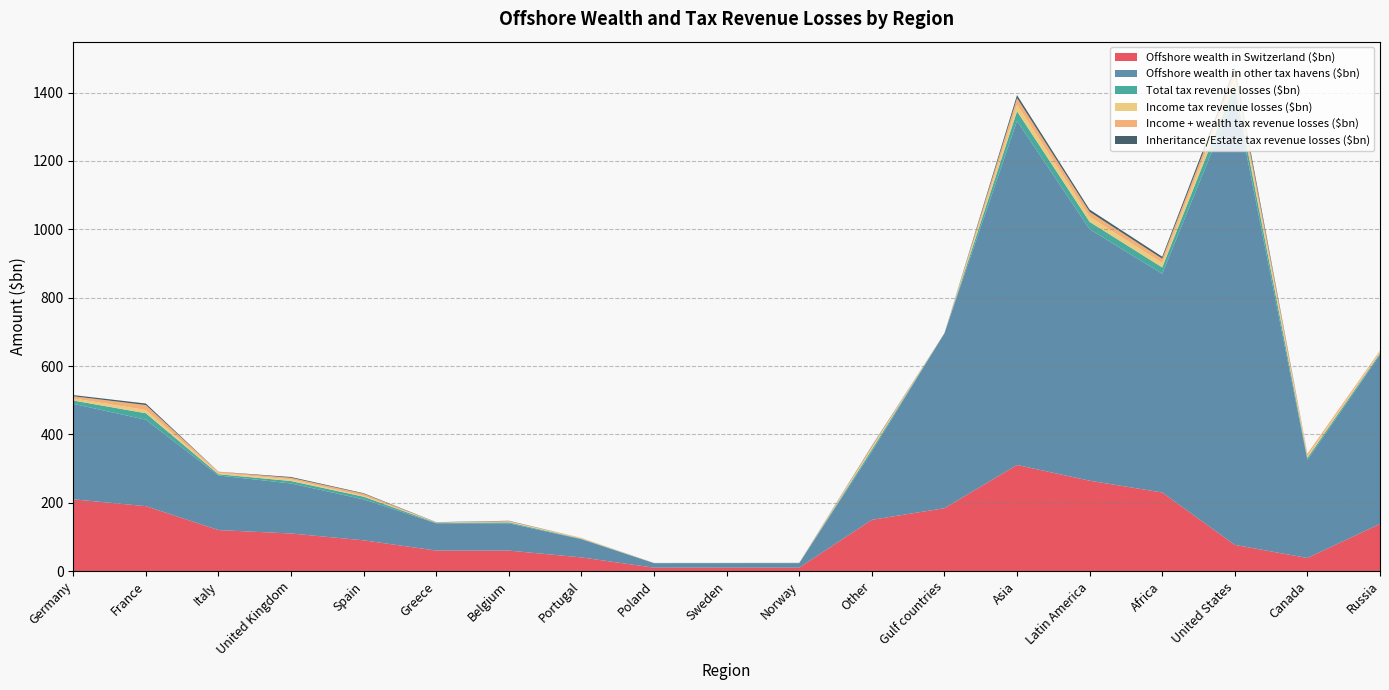

Reading left to right, what are all the values shown in this chart?

Offshore wealth in Switzerland ($bn): Germany=210.0	France=190.0	Italy=120.0	United Kingdom=110.0	Spain=90.0	Greece=60.0	Belgium=60.0	Portugal=40.0	Poland=10.0	Sweden=10.0	Norway=10.0	Other=150.0	Gulf countries=184.0	Asia=310.5	Latin America=264.5	Africa=230.0	United States=76.7	Canada=38.3	Russia=138.0
Offshore wealth in other tax havens ($bn): Germany=279.5	France=252.8	Italy=159.7	United Kingdom=146.4	Spain=119.8	Greece=79.8	Belgium=79.8	Portugal=53.2	Poland=13.3	Sweden=13.3	Norway=13.3	Other=199.6	Gulf countries=512.0	Asia=1006.7	Latin America=736.0	Africa=640.0	United States=1315.3	Canada=286.7	Russia=495.0
Total tax revenue losses ($bn): Germany=9.6	France=19.0	Italy=3.8	United Kingdom=7.1	Spain=7.9	Greece=1.3	Belgium=2.8	Portugal=1.3	Poland=0.2	Sweden=0.3	Norway=0.5	Other=6.2	Gulf countries=0.0	Asia=28.2	Latin America=21.4	Africa=18.6	United States=31.9	Canada=6.2	Russia=4.0
Income tax revenue losses ($bn): Germany=6.3	France=9.5	Italy=3.5	United Kingdom=4.8	Spain=2.4	Greece=0.7	Belgium=1.8	Portugal=1.3	Poland=0.2	Sweden=0.3	Norway=0.3	Other=4.7	Gulf countries=0.0	Asia=19.3	Latin America=14.6	Africa=12.7	United States=19.4	Canada=6.2	Russia=4.0
Income + wealth tax revenue losses ($bn): Germany=6.3	France=14.5	Italy=3.5	United Kingdom=4.8	Spain=6.3	Greece=0.7	Belgium=1.8	Portugal=1.3	Poland=0.2	Sweden=0.3	Norway=0.5	Other=4.7	Gulf countries=0.0	Asia=19.3	Latin America=14.6	Africa=12.7	United States=19.4	Canada=6.2	Russia=4.0
Inheritance/Estate tax revenue losses ($bn): Germany=3.3	France=4.5	Italy=0.2	United Kingdom=2.3	Spain=1.6	Greece=0.6	Belgium=0.9	Portugal=0.0	Poland=0.0	Sweden=0.0	Norway=0.0	Other=1.5	Gulf countries=0.0	Asia=8.9	Latin America=6.8	Africa=5.9	United States=12.5	Canada=0.0	Russia=0.0